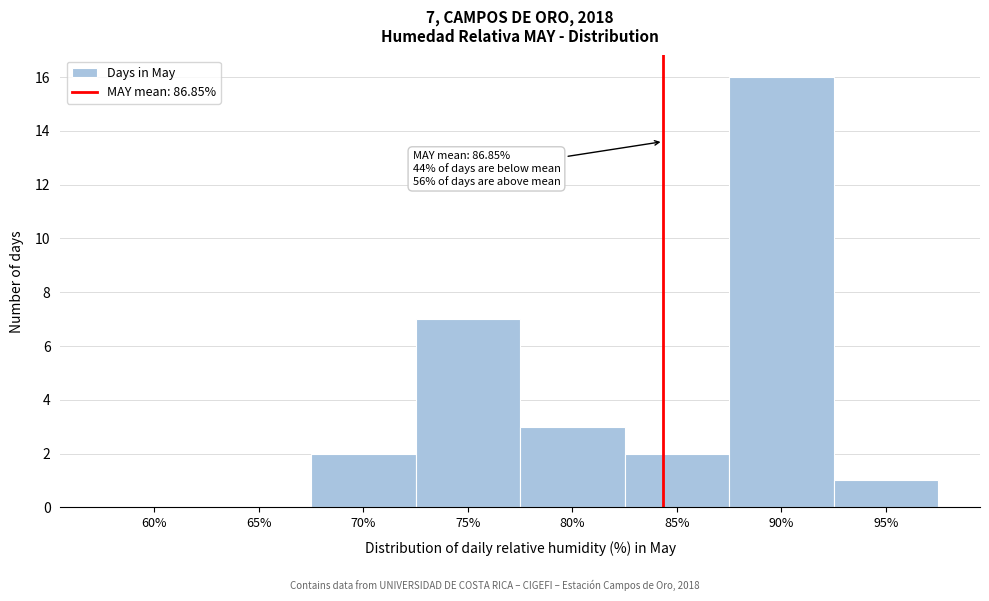

Reading left to right, transcribe all the data shown in this chart.

60%=0	65%=0	70%=2	75%=7	80%=3	85%=2	90%=16	95%=1